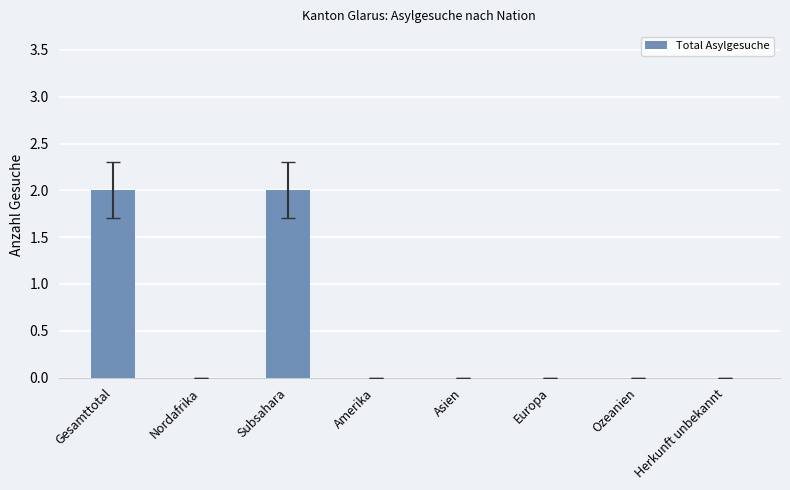

The value at Asien is -1. True or false?

False